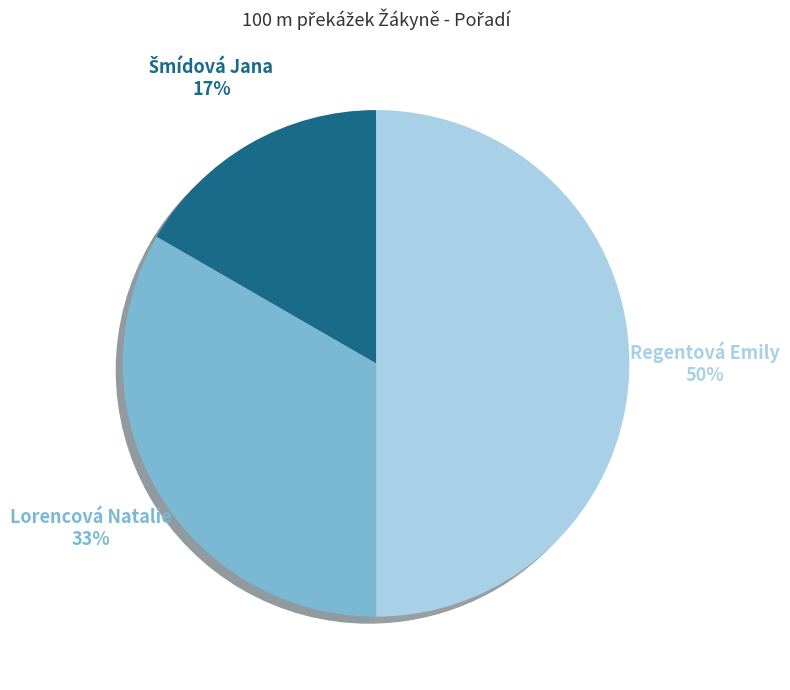

How many slices are in this pie chart?

3